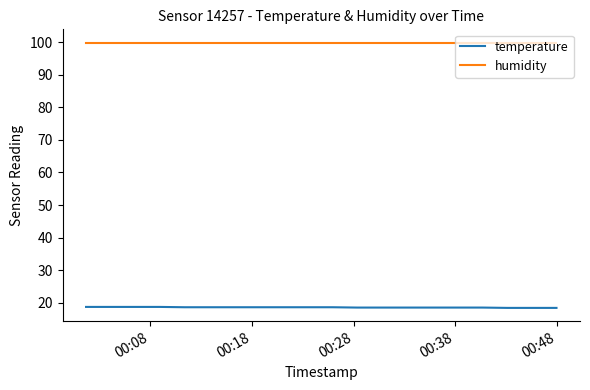

What is the lowest value of the temperature series?

18.4